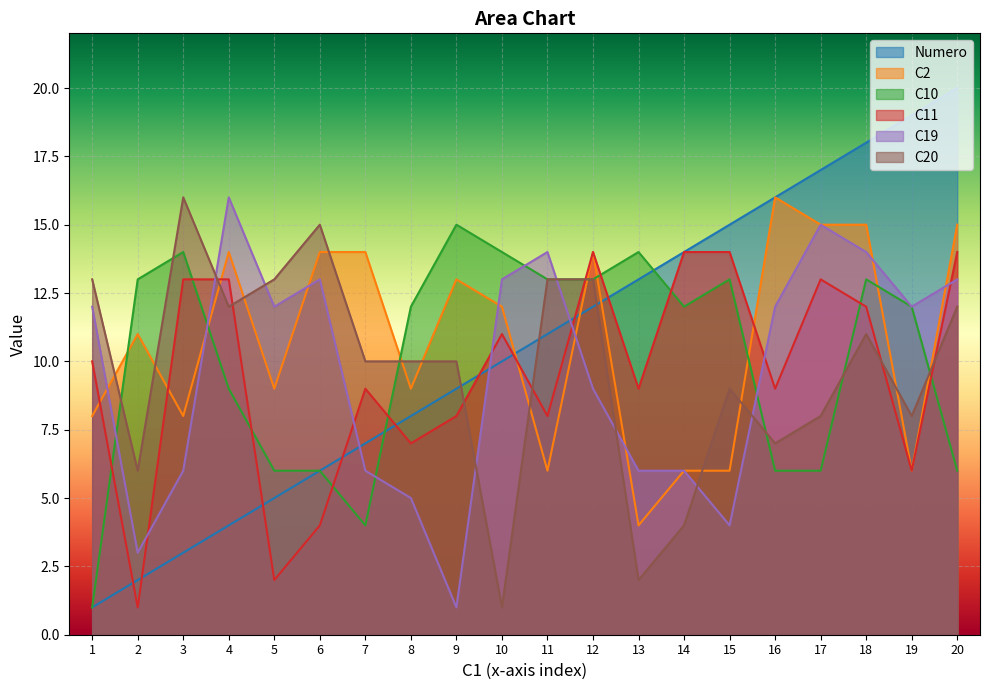

At how many categories does at least one series exceed 8?

20